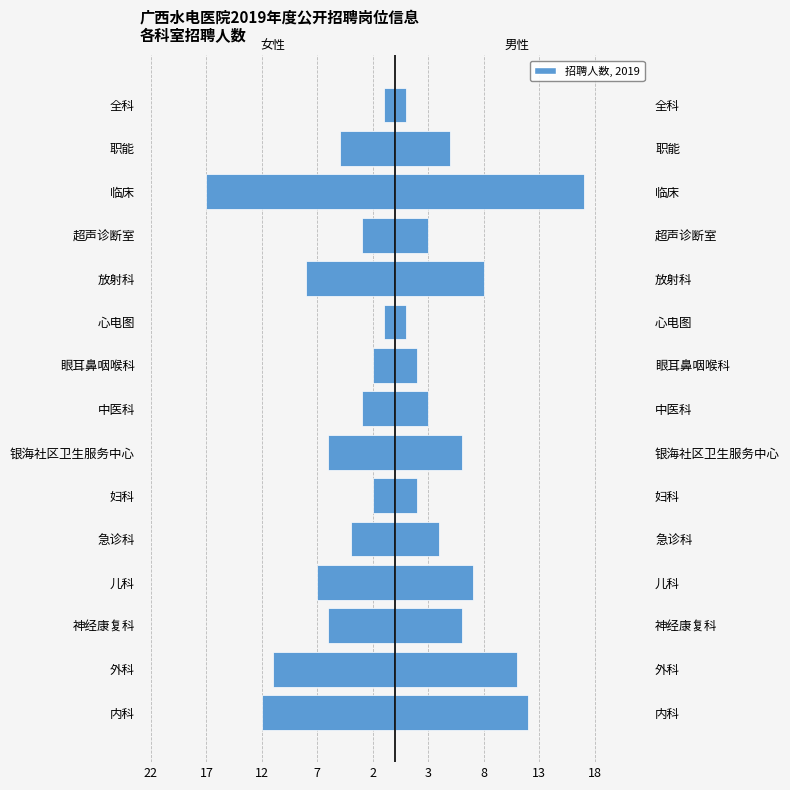

What is the value of the 女性岗位 bar at the 4th from the left?

-7